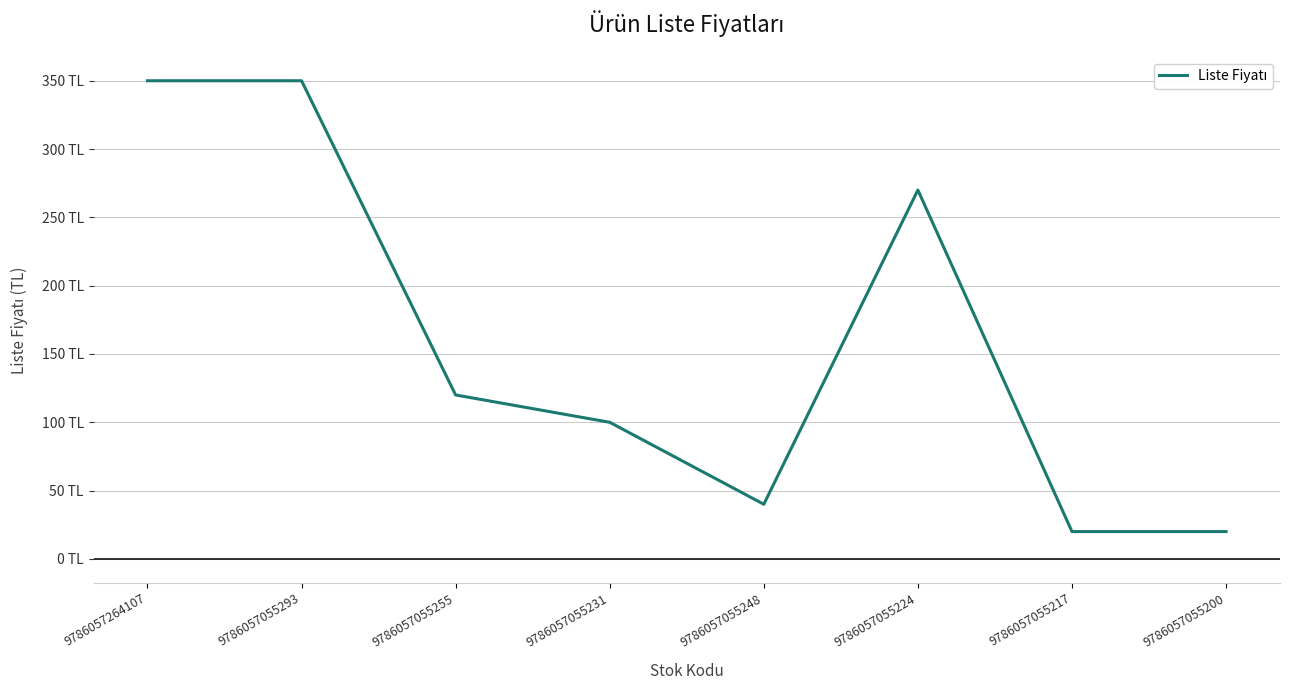

What is the greatest value displayed?

350